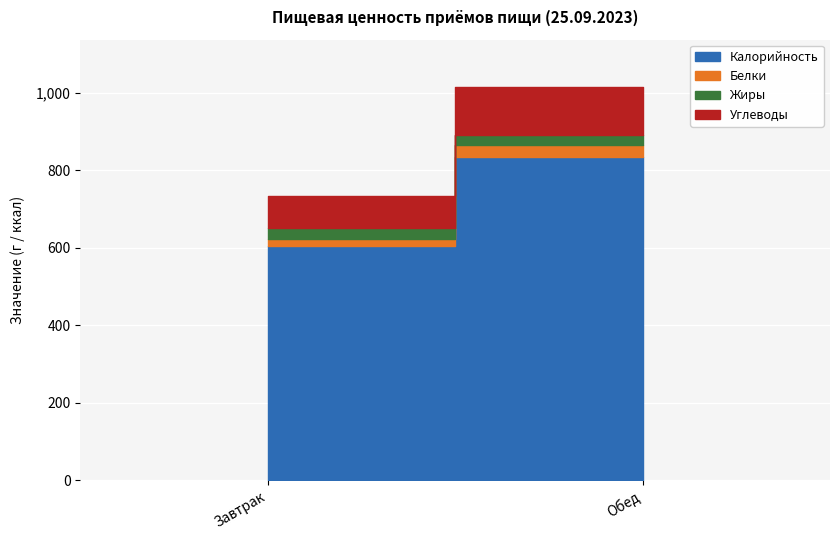

What is the difference between the Жиры values at Обед and Завтрак?

1.5